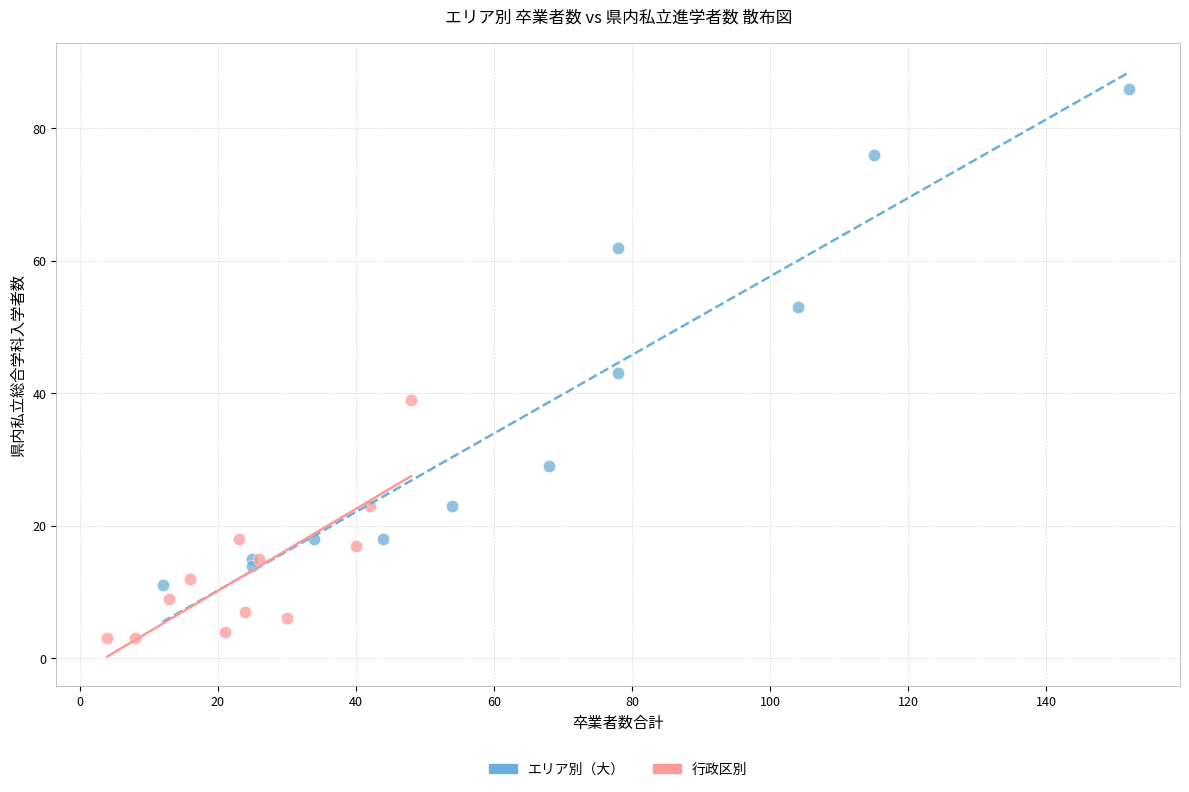

Which series has the largest Y range (max minus min)?

エリア別（大）